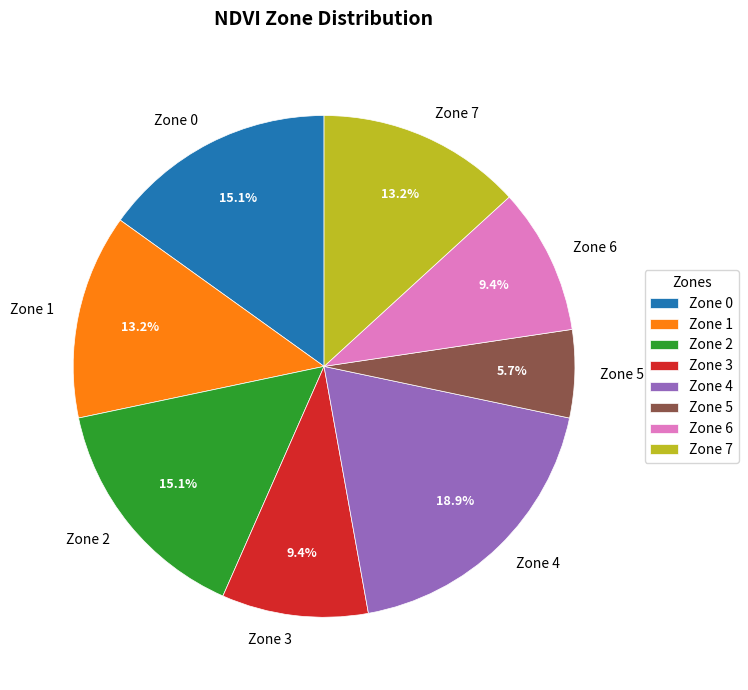

Does Zone 5 represent more than half of the total?

No